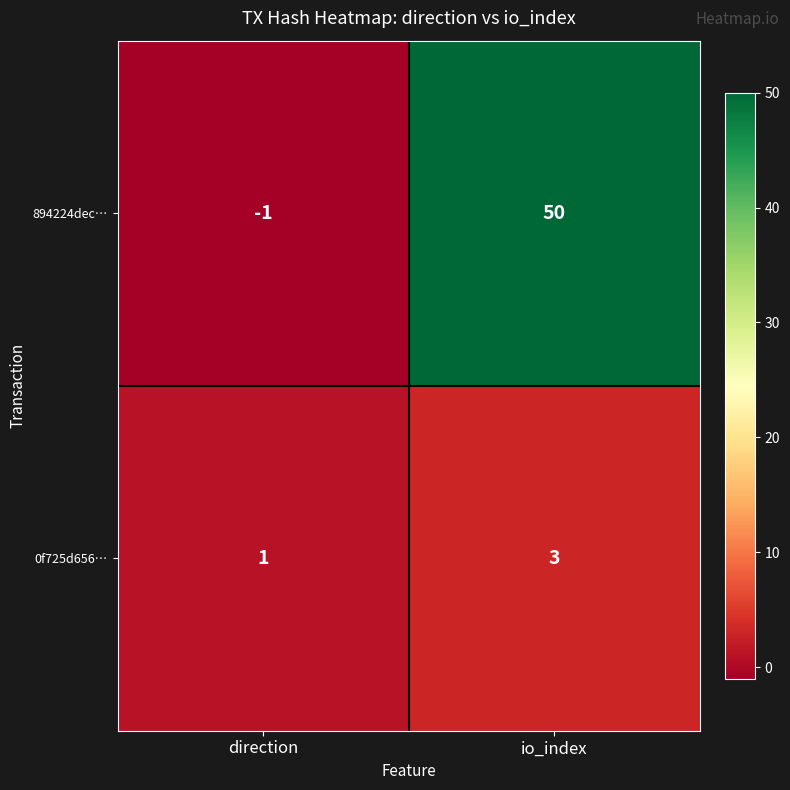

Rank the series by their average value, from highest to lowest.

894224dec…, 0f725d656…